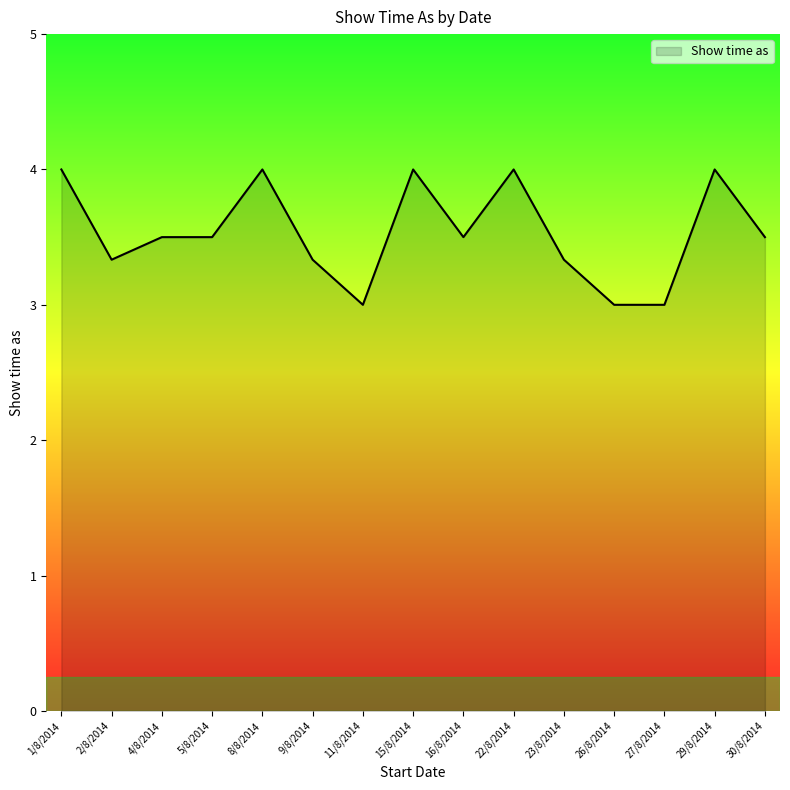

What is the difference between the values at 9/8/2014 and 27/8/2014?

0.3